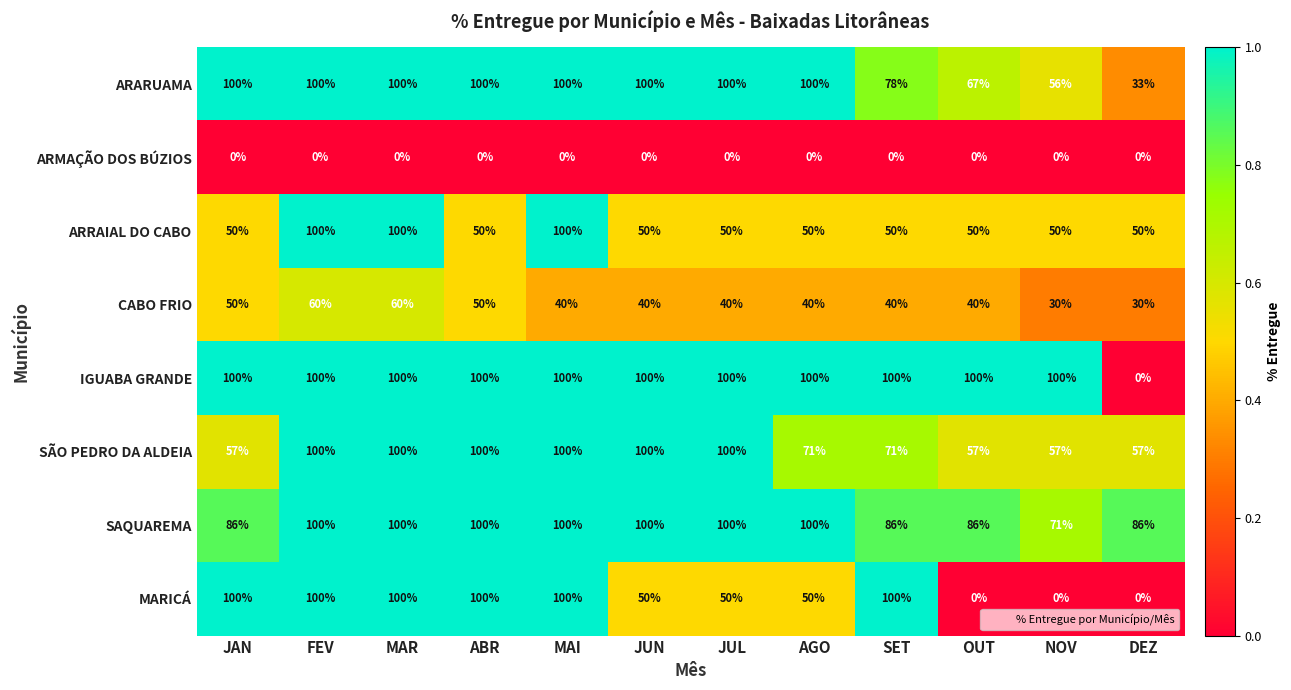

What is the sum of all CABO FRIO values?

520